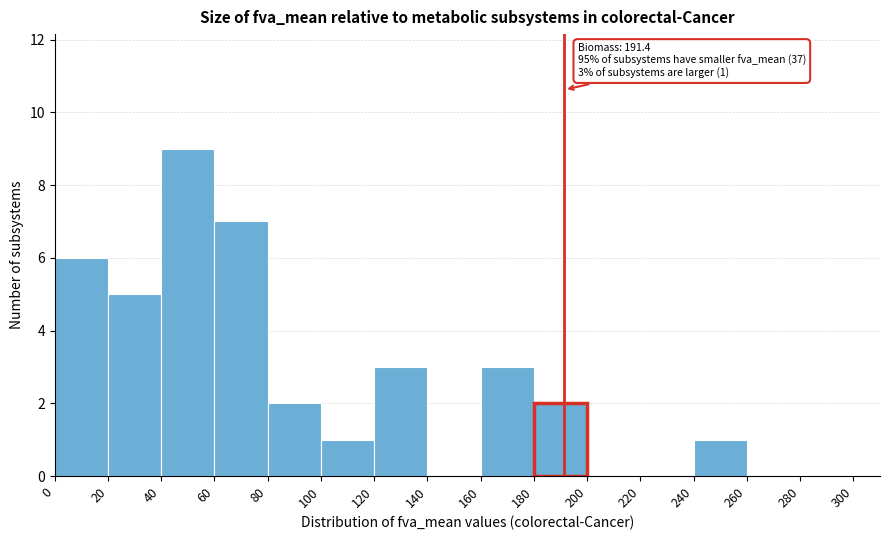

Which range on the x-axis has the tallest bar?

40 to 60